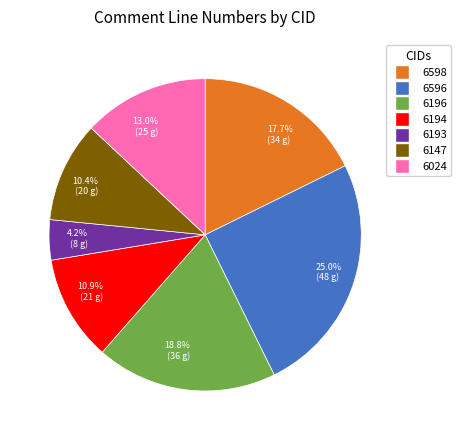

Which has a higher value, 10.4% (20 g) or 10.9% (21 g)?

10.9% (21 g)